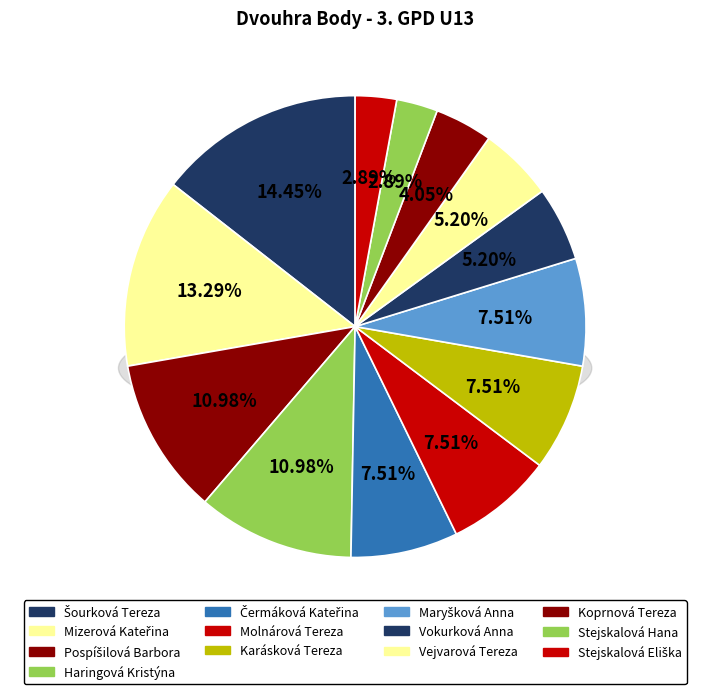

Is there any slice that represents more than half of the pie?

No